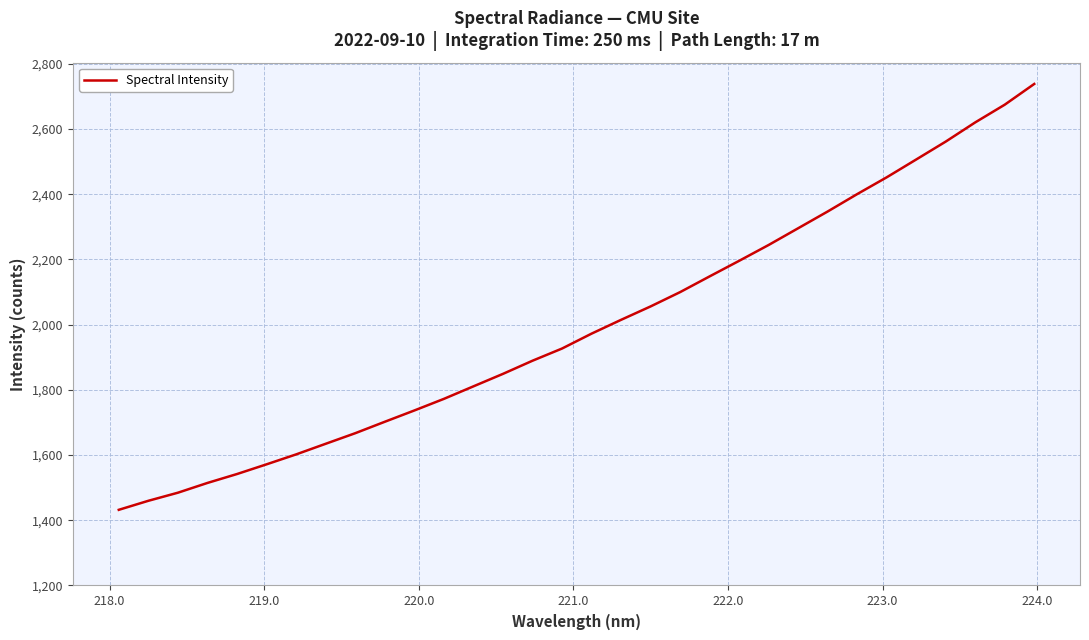

What is the smallest value displayed?

1432.1